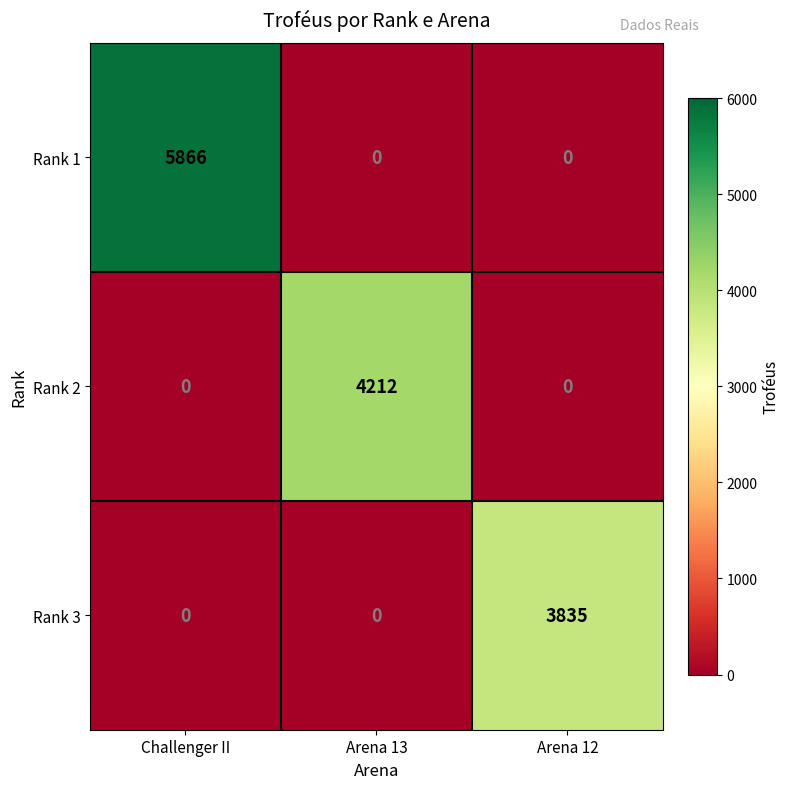

Count the number of categories in the chart.

3